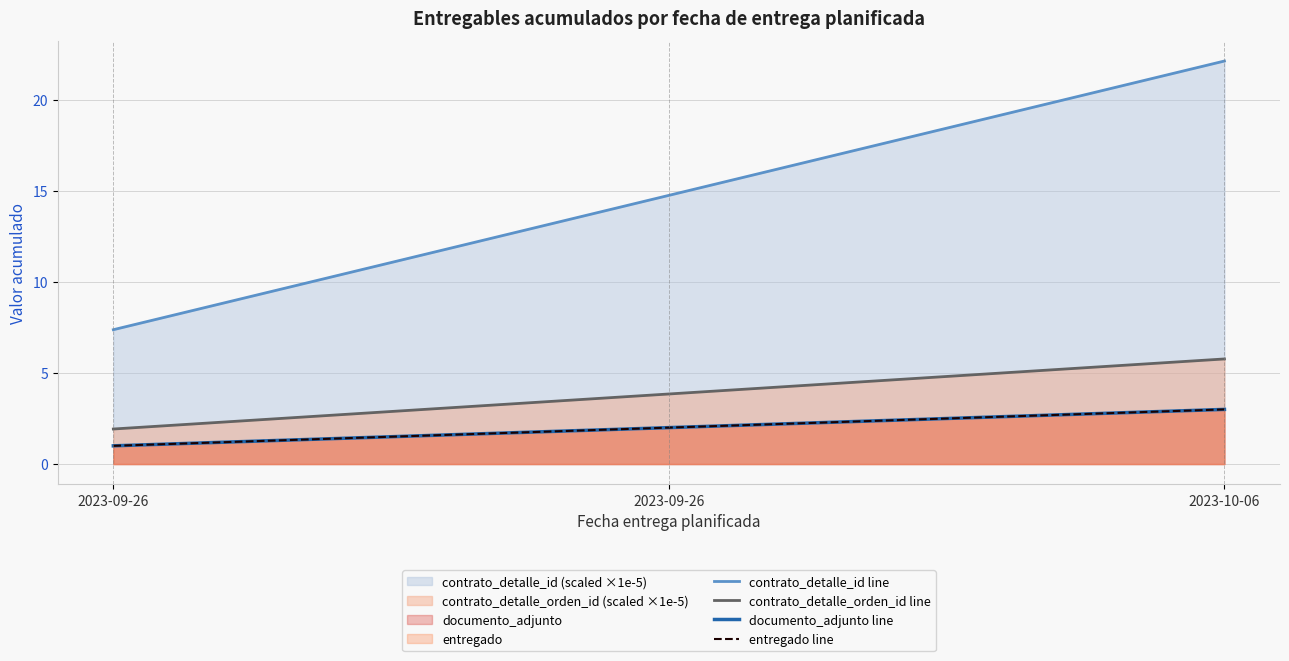

How many distinct data groups are displayed?

4